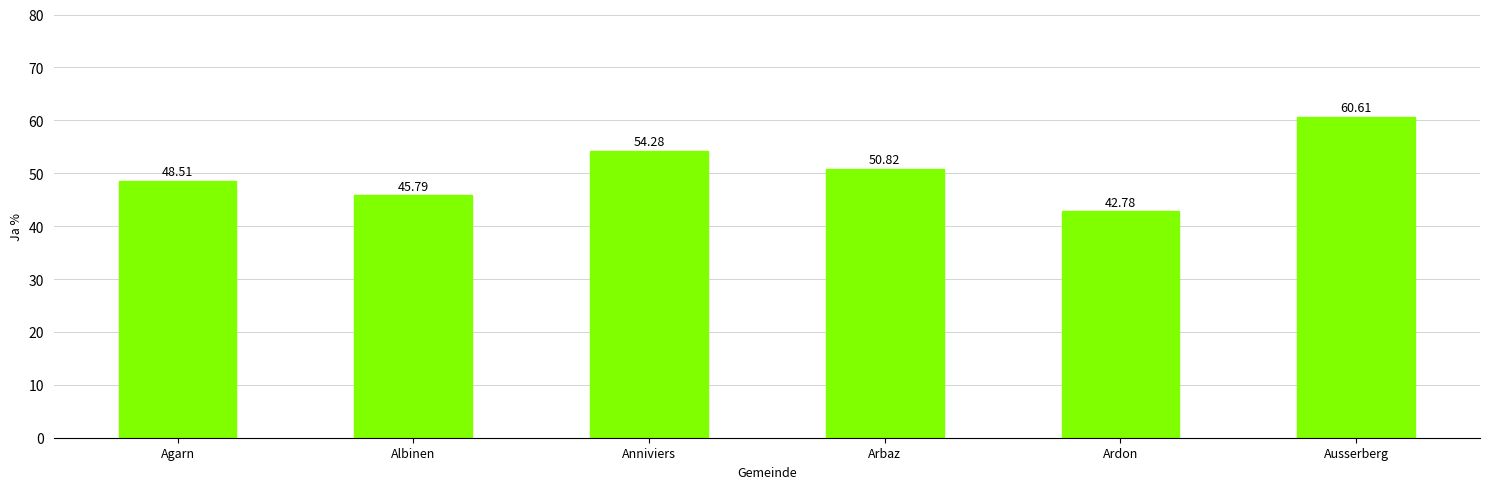

What is the ratio of the value at Arbaz to the value at Albinen?

1.1